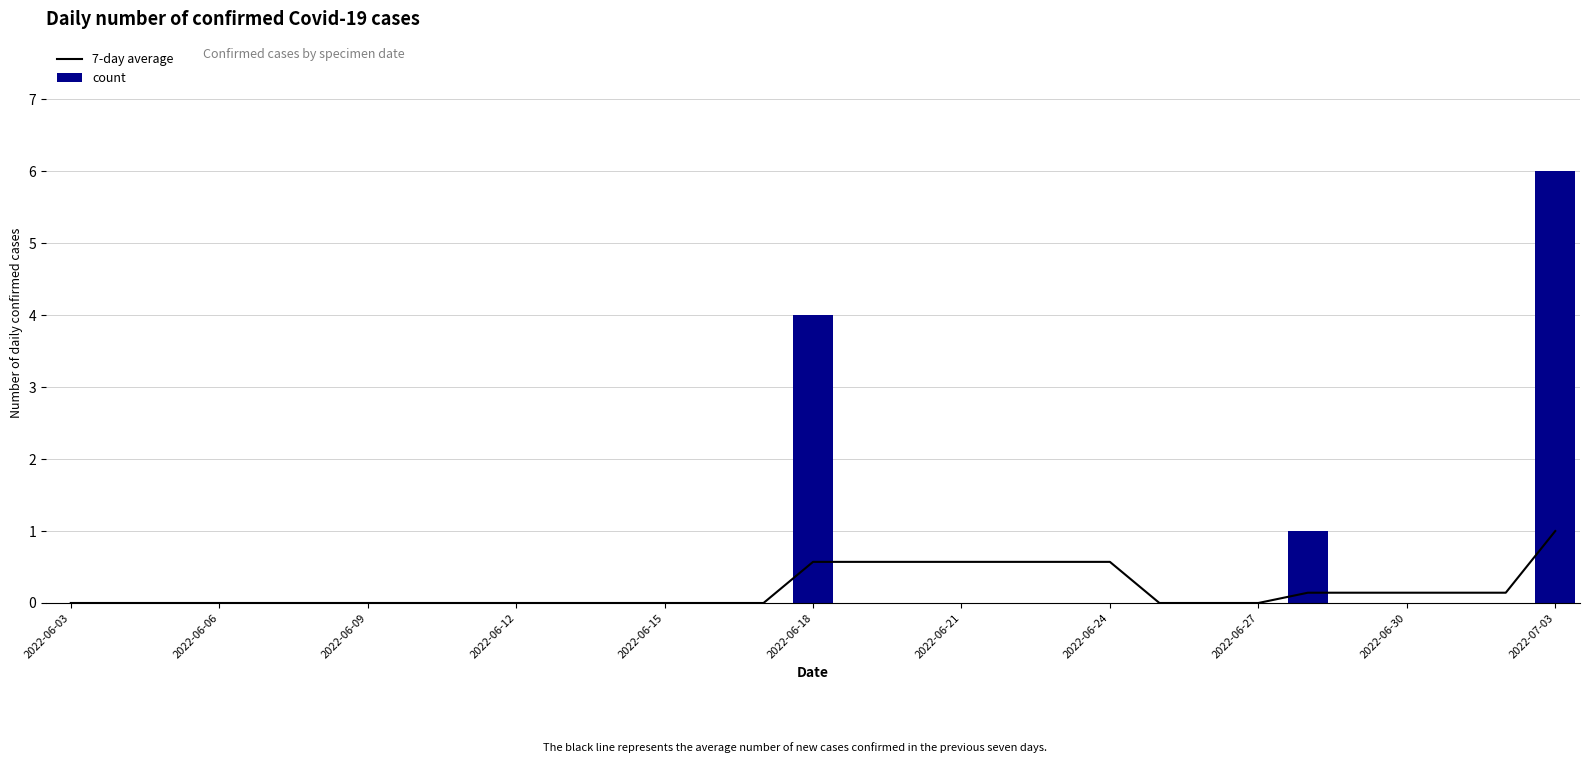

Is it true that count equals 4 at 2022-06-12?

False